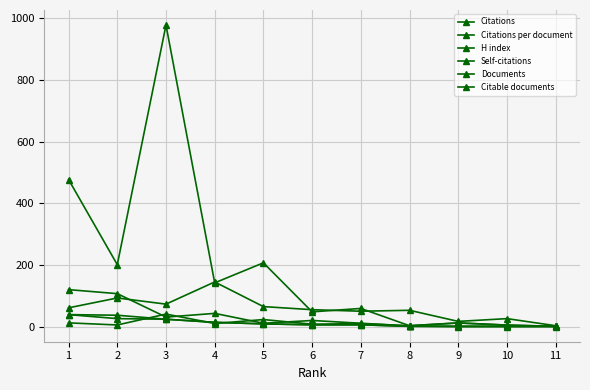

True or false: Documents and Citable documents intersect in this chart.

False